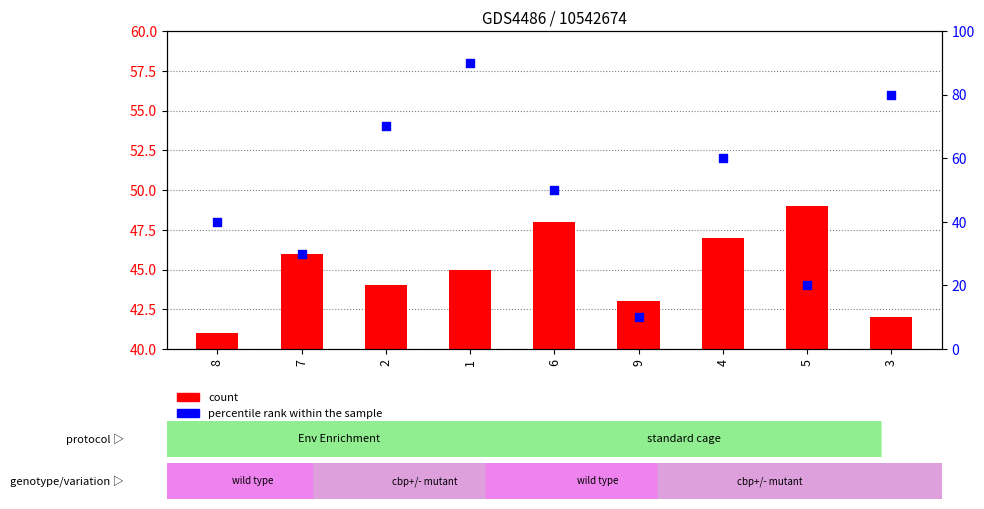

Is the value of col_2 (count) at 8 greater than the value of col_8 (percentile rank) at 5?

No